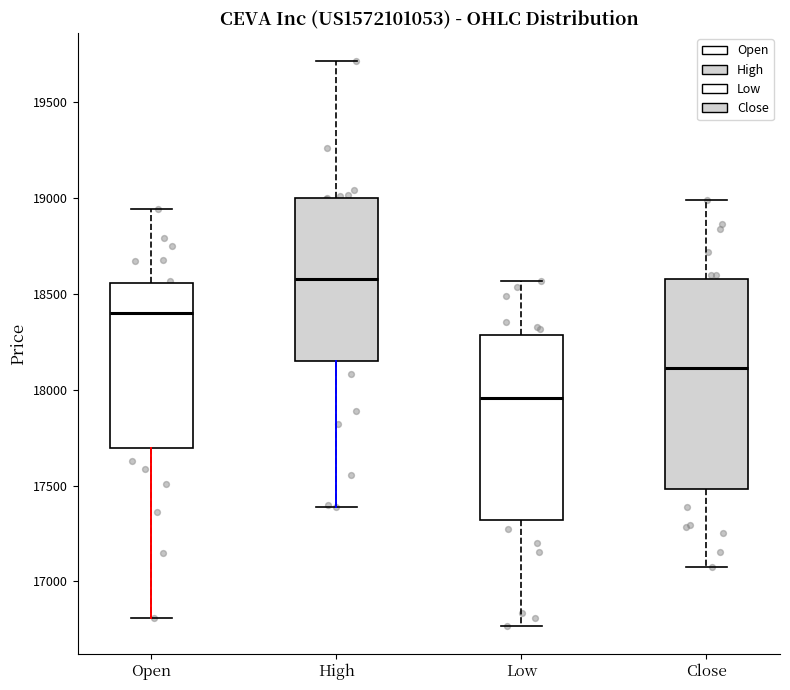

Which box's median line is the highest?

High